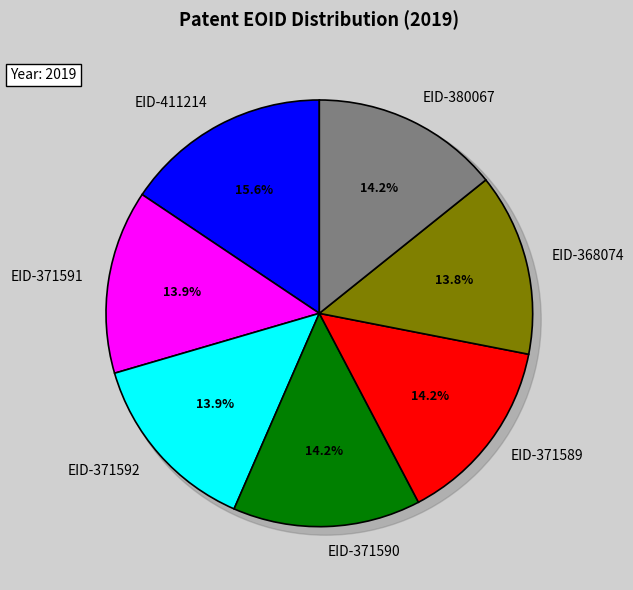

What percentage is the EID-371592 slice, to the nearest percent?

14%